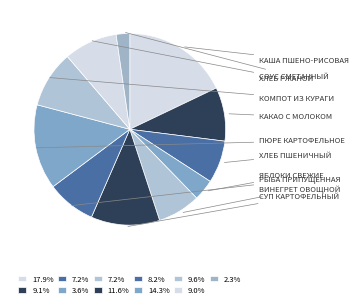

Which slice is the largest?

каша пшено-рисовая